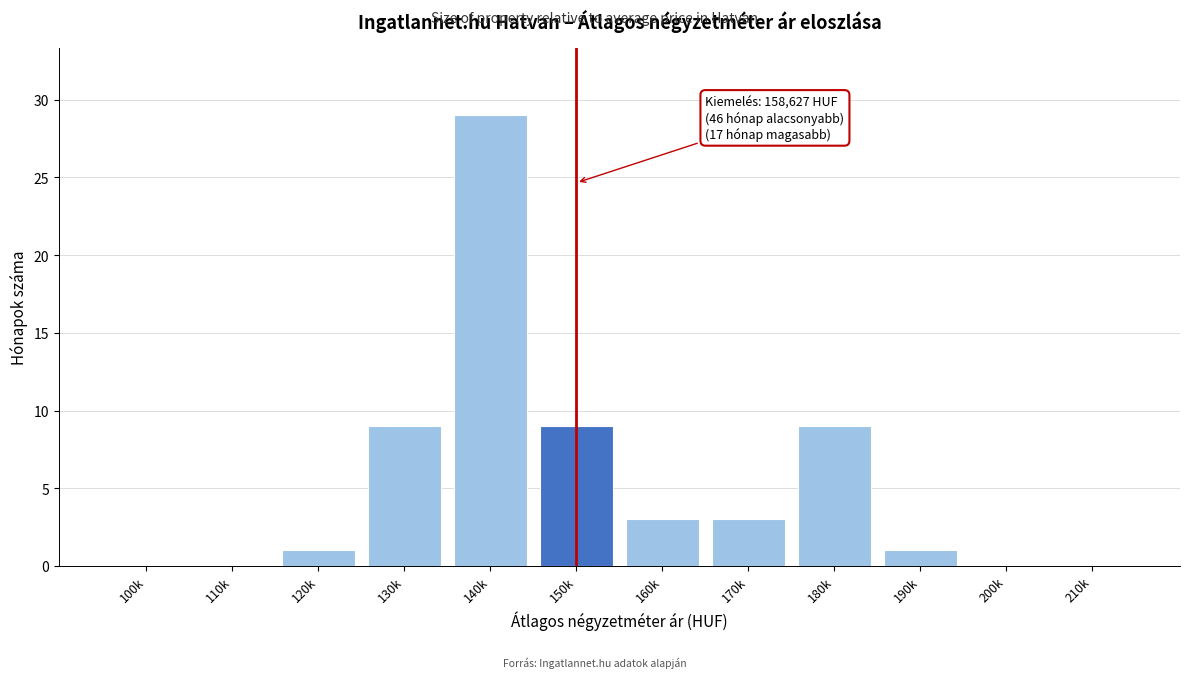

Reading right to left, transcribe all the data shown in this chart.

210k=0	200k=0	190k=1	180k=9	170k=3	160k=3	150k=9	140k=29	130k=9	120k=1	110k=0	100k=0